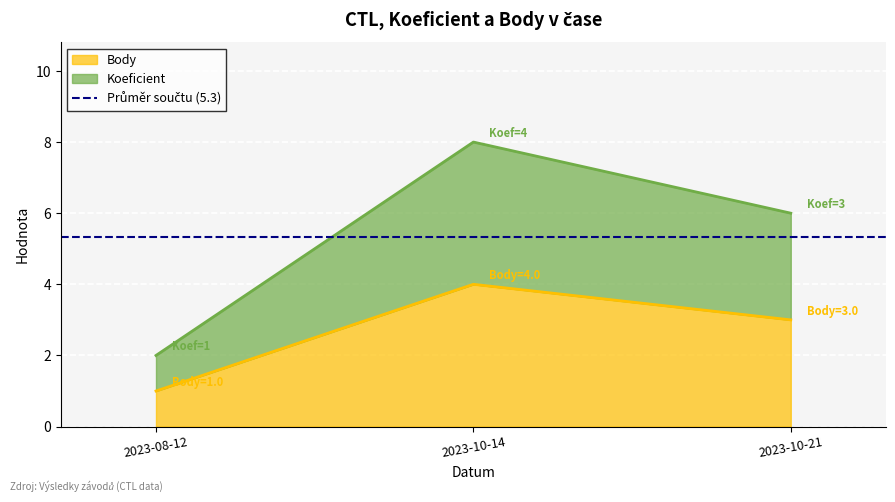

What position from the right is 2023-10-14?

2